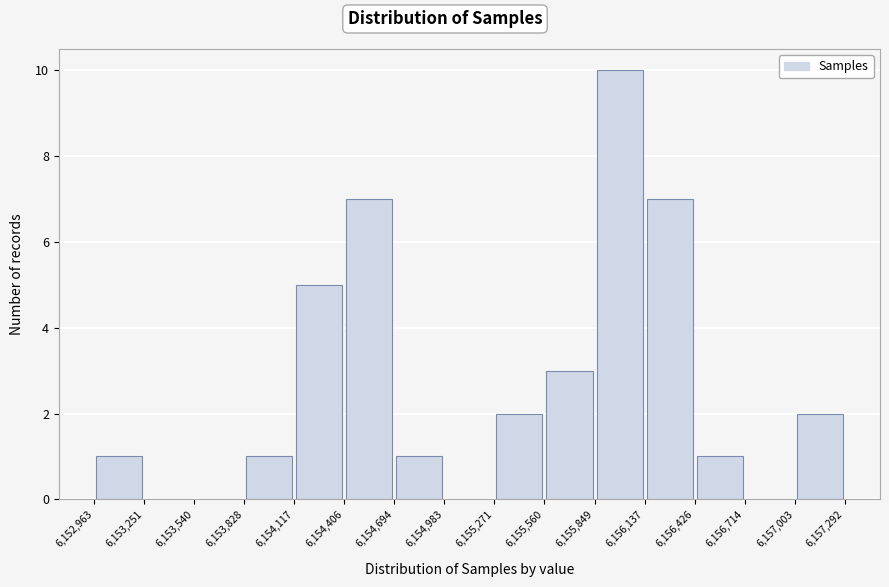

How tall is the bar that spans 6,153,828 to 6,154,117 on the x-axis? The values are not printed on the chart, so give them approximately, as read against the axis.

1